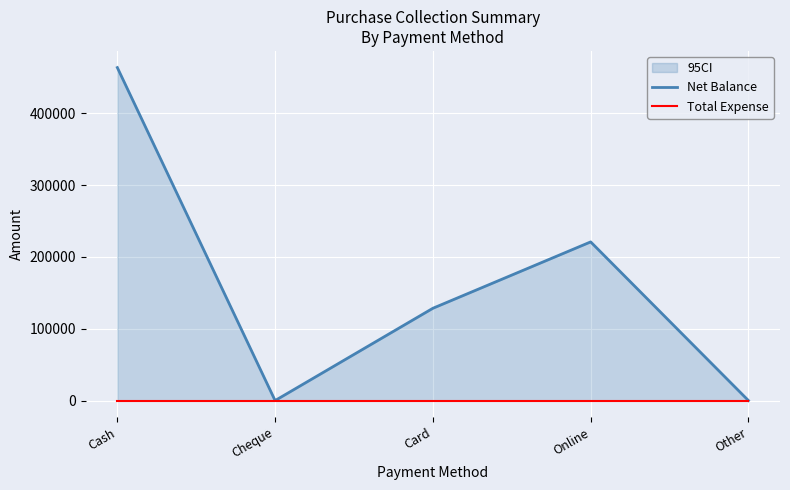

True or false: Net Balance and Total Expense cross at least once.

False